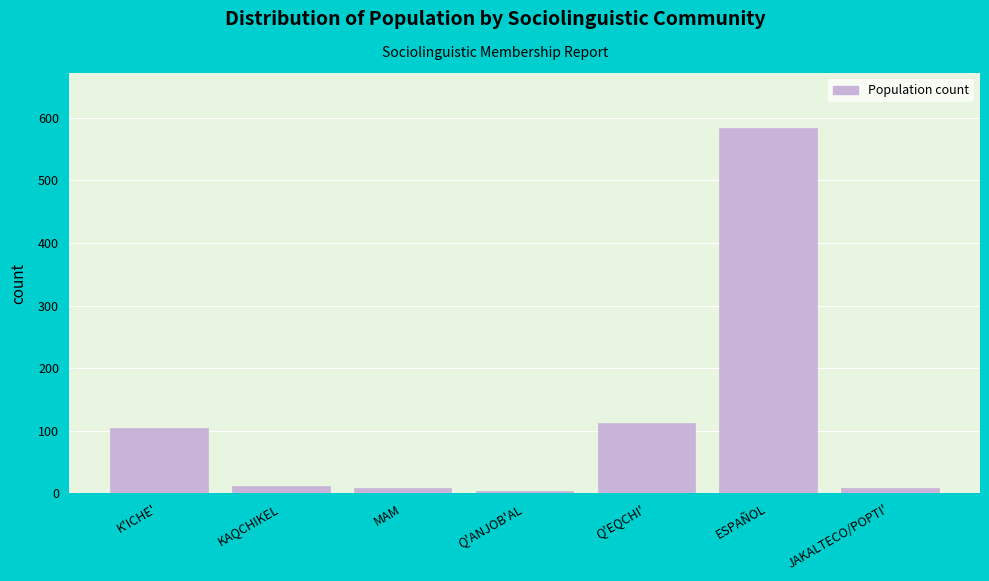

Reading left to right, what are all the values shown in this chart?

104	11	8	4	113	584	8